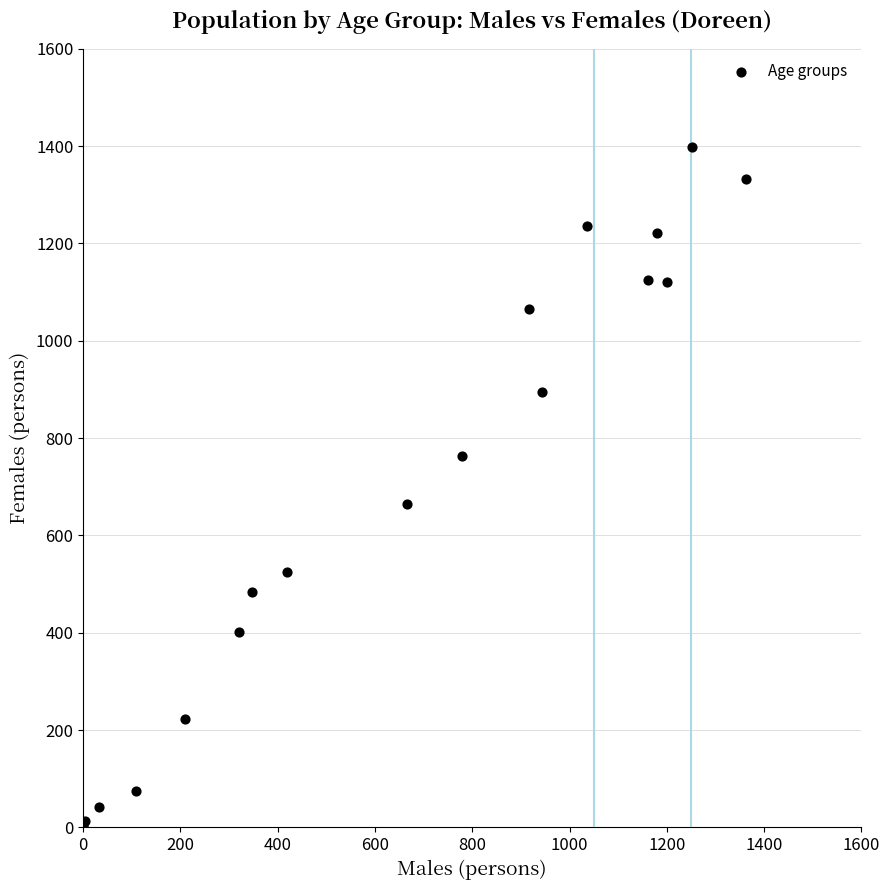

What Y value in the scatter plot is closest to 699?

664